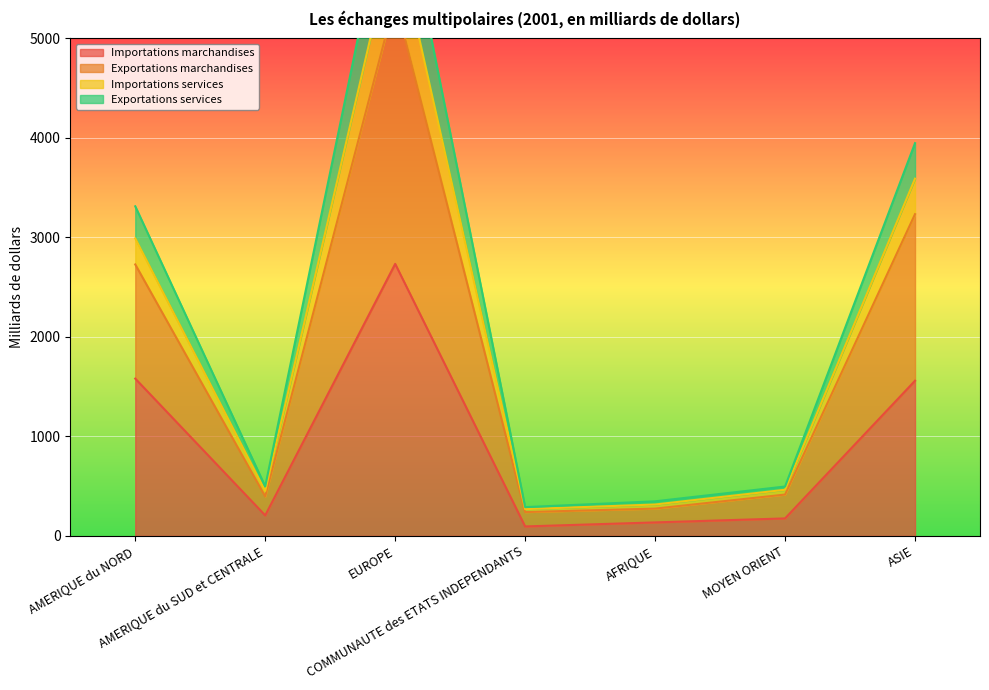

What are all the series names shown in the legend?

Importations marchandises, Exportations marchandises, Importations services, Exportations services